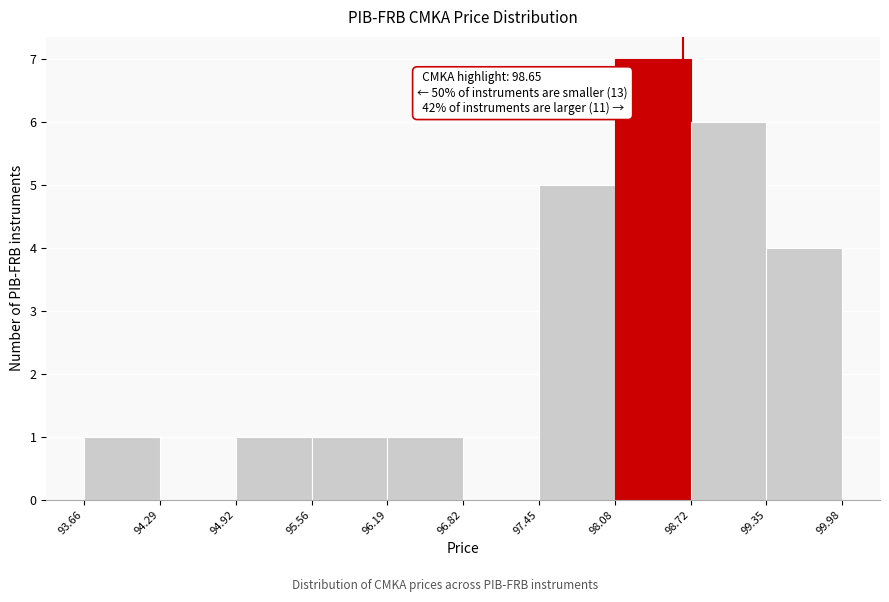

Over which range of the x-axis is the bar tallest?

98.08 to 98.72